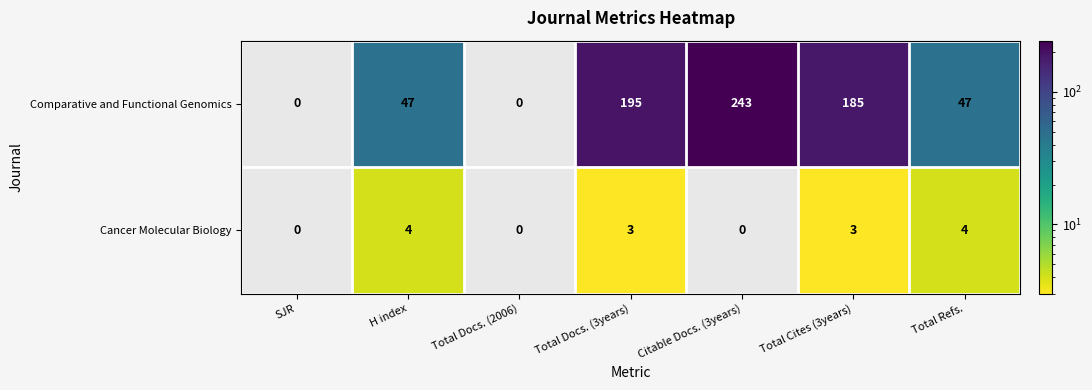

Is it true that Comparative and Functional Genomics equals 195 at Total Docs. (3years)?

True